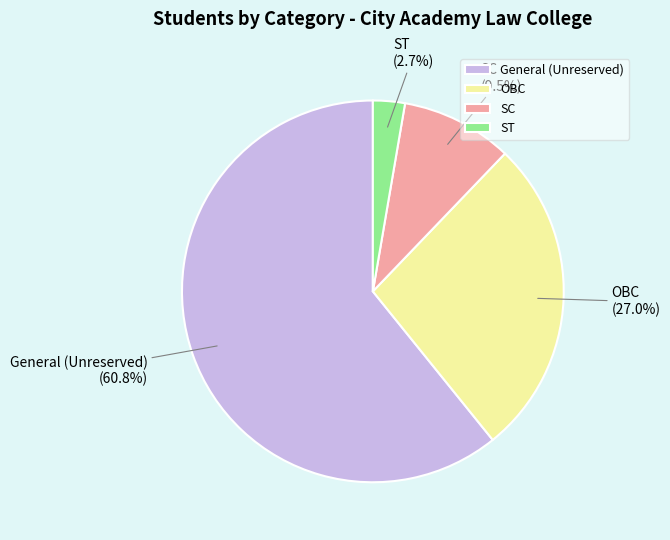

How many segments does this pie chart have?

4